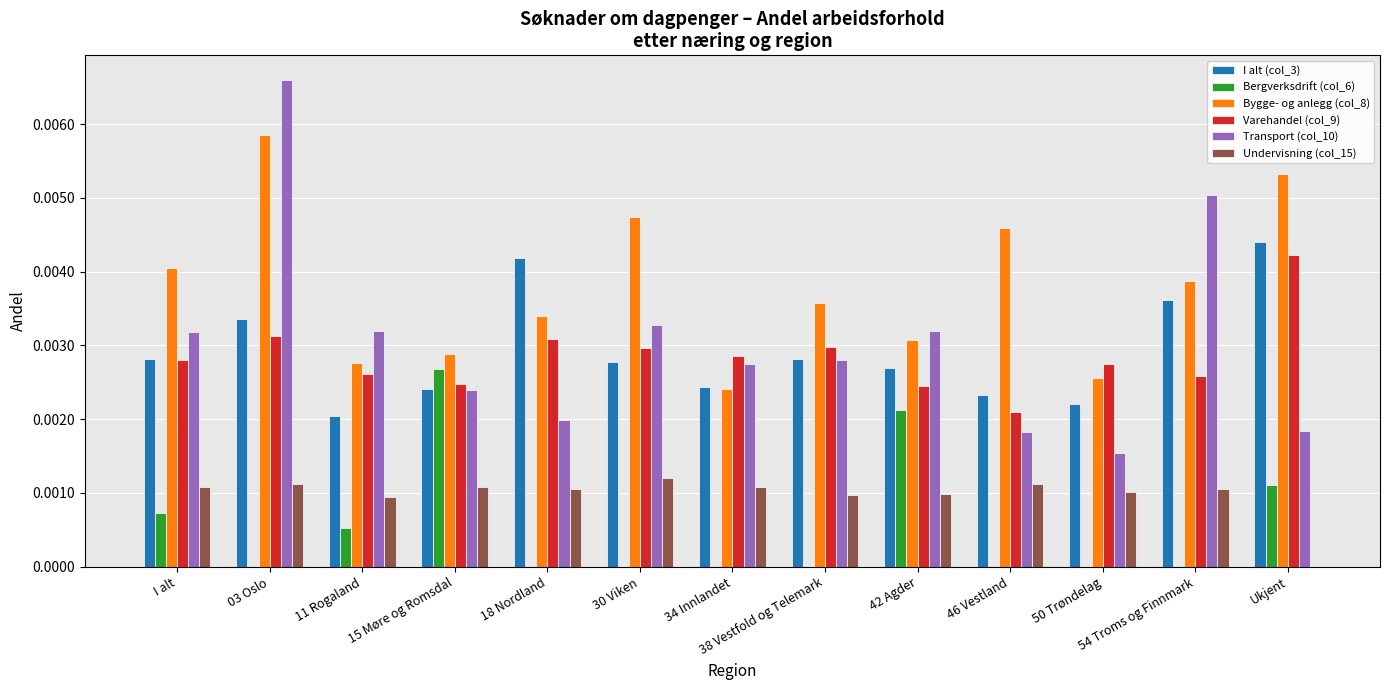

Between 03 Oslo and 15 Møre og Romsdal, which series saw the biggest shift?

Transport (col_10)